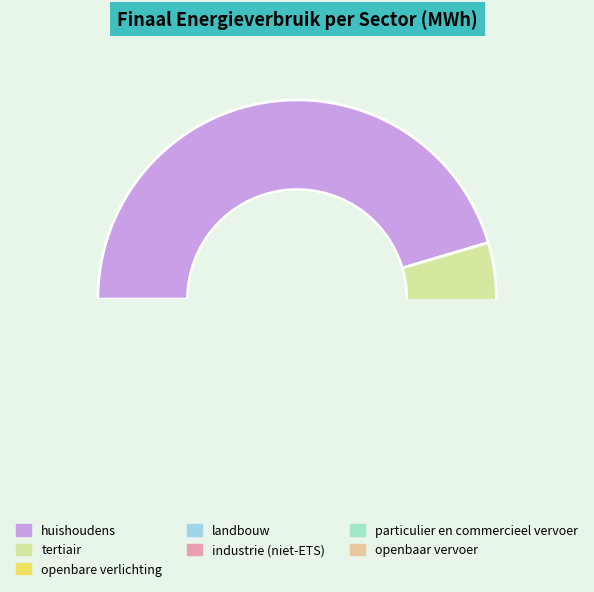

Which slice is the largest?

huishoudens